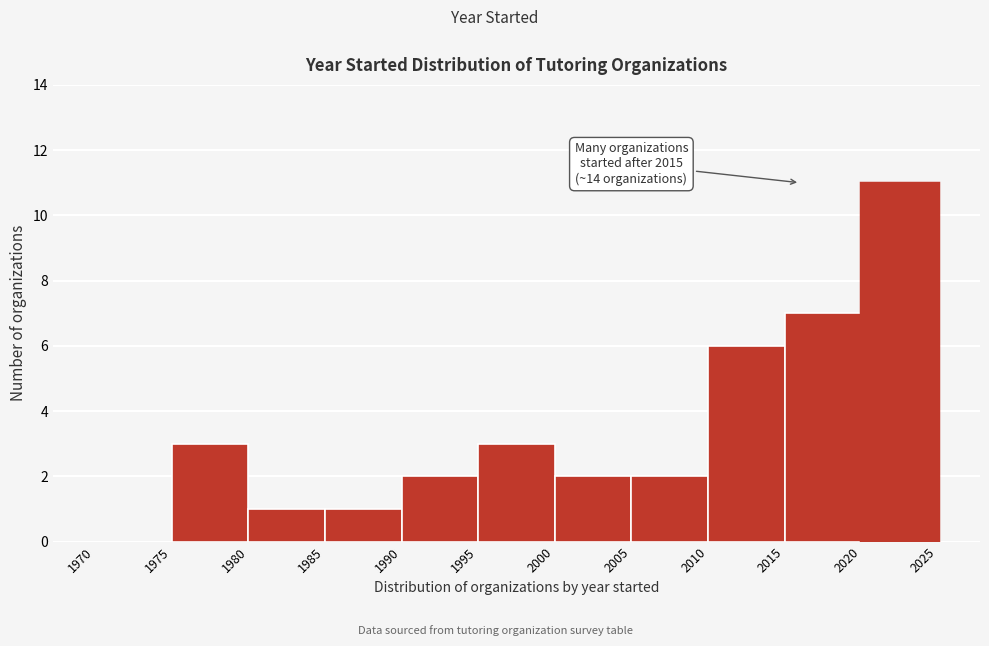

Over which range of the x-axis is the bar tallest?

2020 to 2025